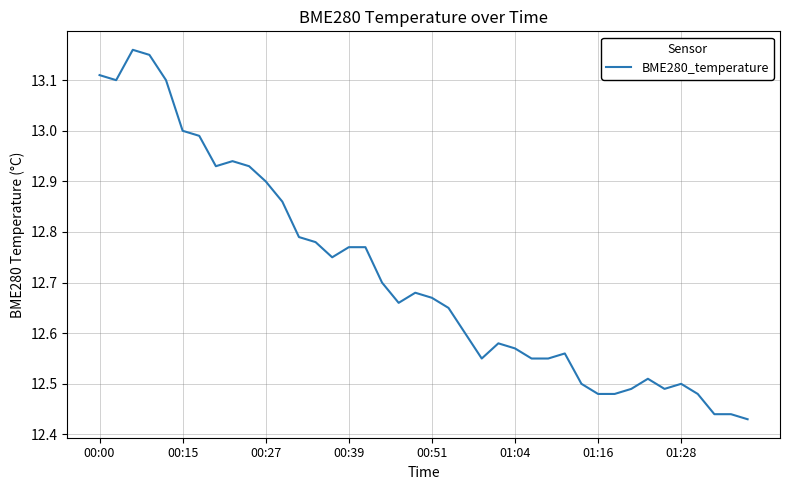

What is the difference between the maximum and minimum values?

0.7